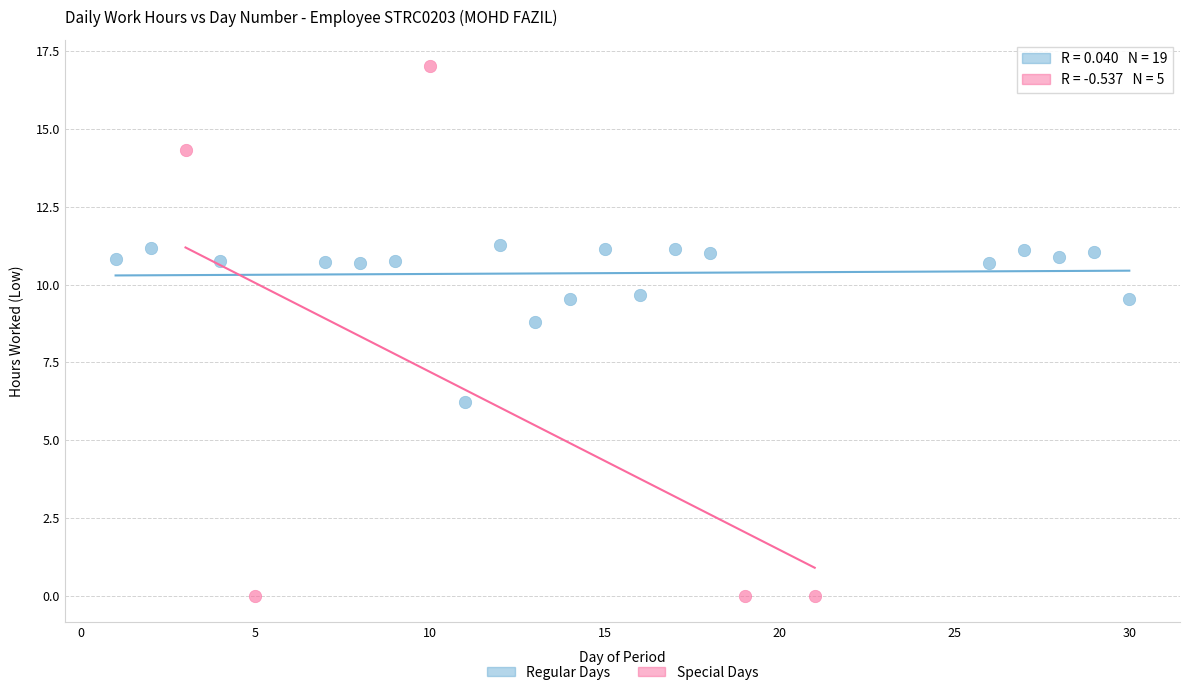

Which series reaches the maximum Y coordinate?

Special Days